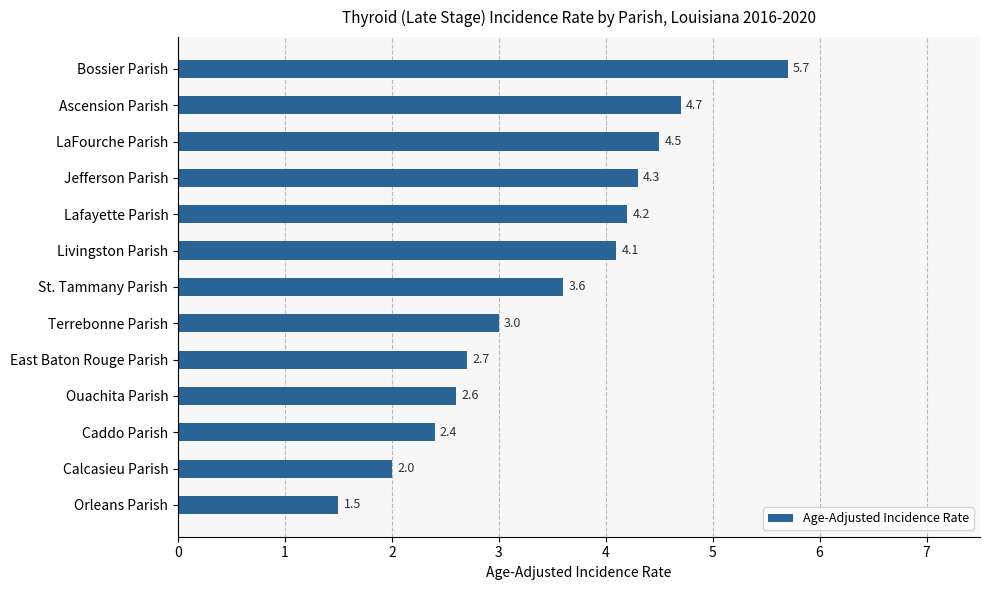

The value at Ouachita Parish is 2.6. True or false?

True